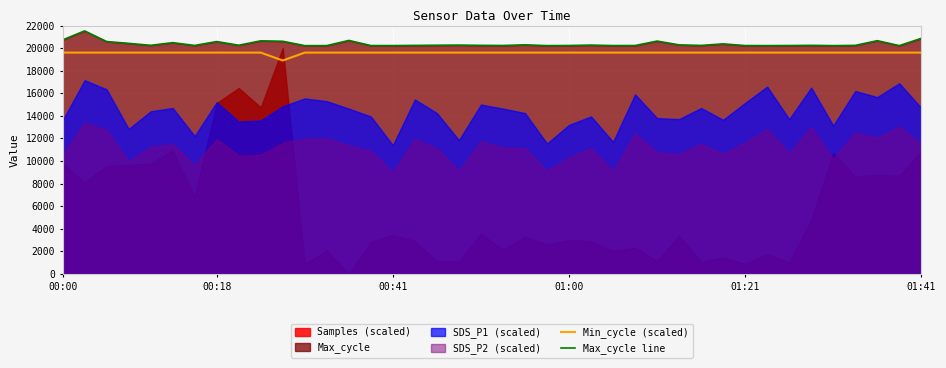

How many lines are shown in the chart?

2